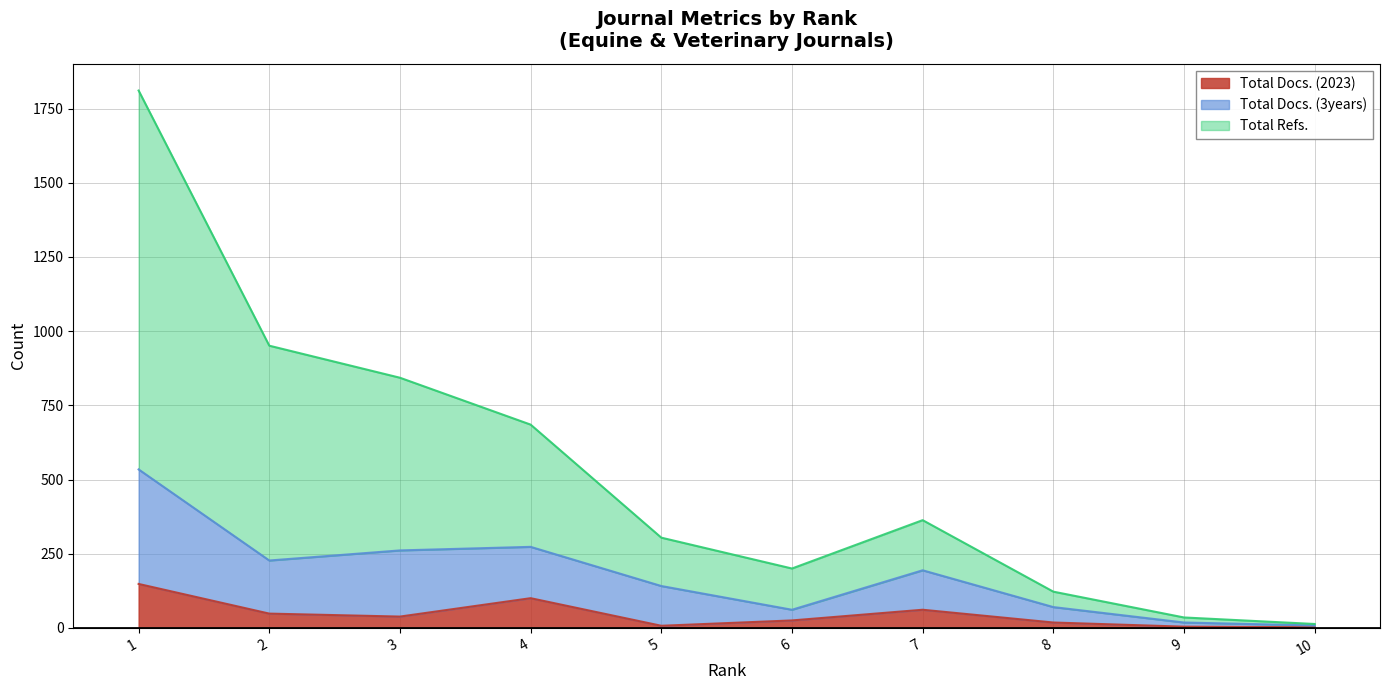

At which label does Total Docs. (2023) reach its minimum?

10